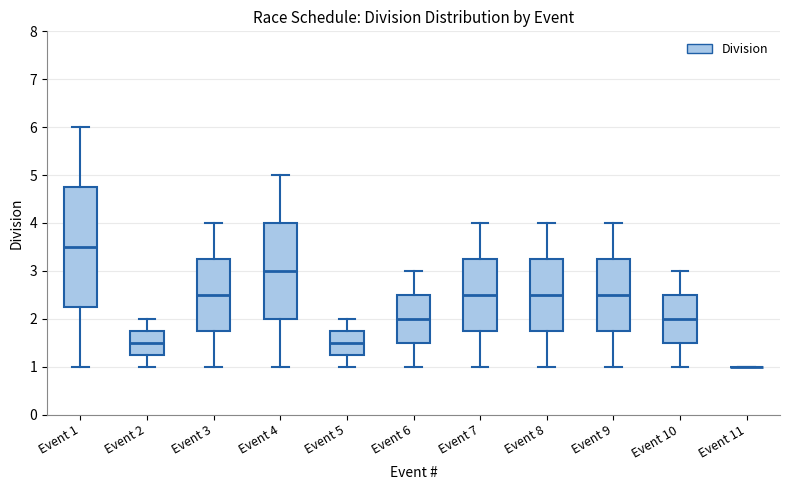

Reading left to right, read every box against the y-axis: the position of its median line, the range the box covers, and the ends of its whiskers. The values are not printed on the chart, so give them approximately, as read against the axis.

Event 1: median 3.5, box 2.3 to 4.8, whiskers 1.0 to 6.0
Event 2: median 1.5, box 1.3 to 1.8, whiskers 1.0 to 2.0
Event 3: median 2.5, box 1.8 to 3.3, whiskers 1.0 to 4.0
Event 4: median 3.0, box 2.0 to 4.0, whiskers 1.0 to 5.0
Event 5: median 1.5, box 1.3 to 1.8, whiskers 1.0 to 2.0
Event 6: median 2.0, box 1.5 to 2.5, whiskers 1.0 to 3.0
Event 7: median 2.5, box 1.8 to 3.3, whiskers 1.0 to 4.0
Event 8: median 2.5, box 1.8 to 3.3, whiskers 1.0 to 4.0
Event 9: median 2.5, box 1.8 to 3.3, whiskers 1.0 to 4.0
Event 10: median 2.0, box 1.5 to 2.5, whiskers 1.0 to 3.0
Event 11: box collapsed to a line at 1.0, whiskers 1.0 to 1.0